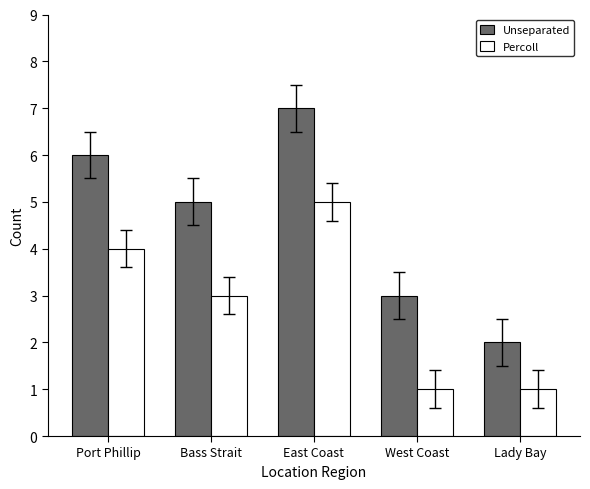

What is the difference between the maximum and minimum values in the Unseparated series?

5